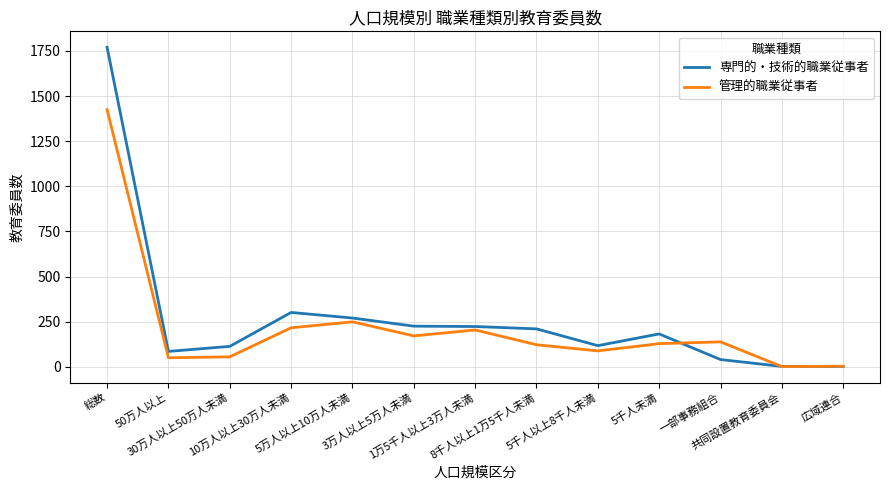

At how many categories does at least one series exceed 629?

1